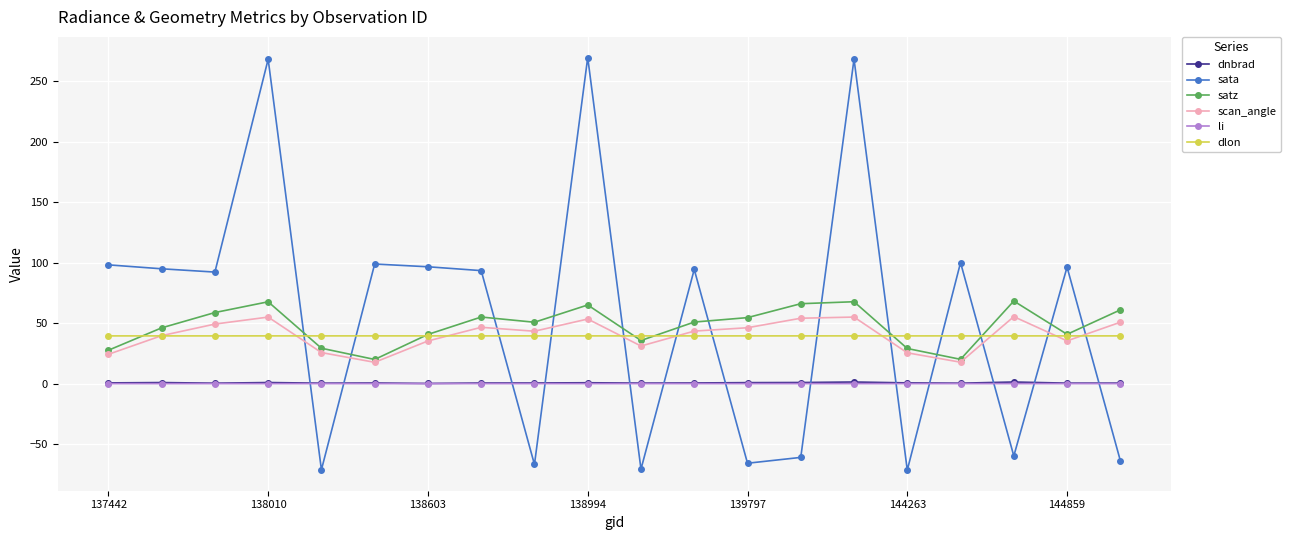

What is the difference between the maximum and minimum values in the scan_angle series?

37.8